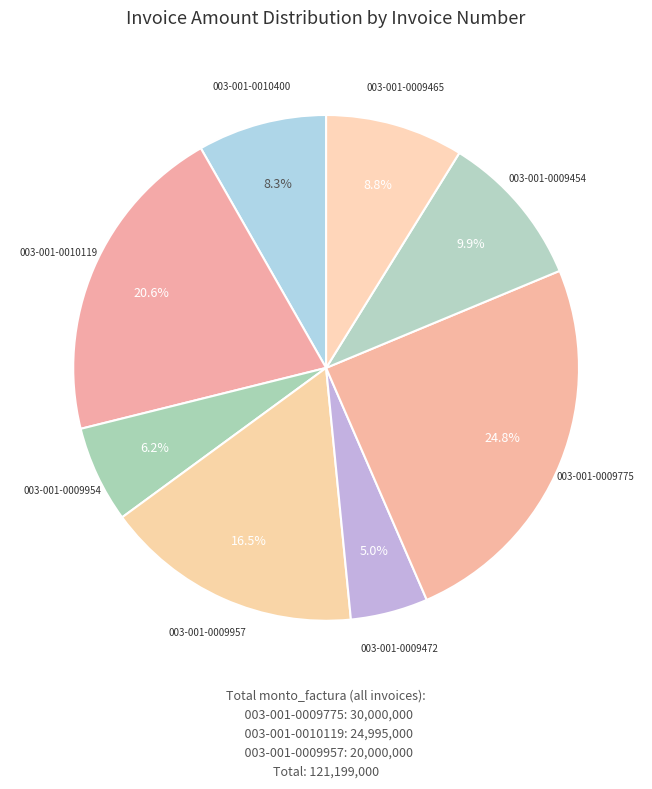

How many segments does this pie chart have?

8